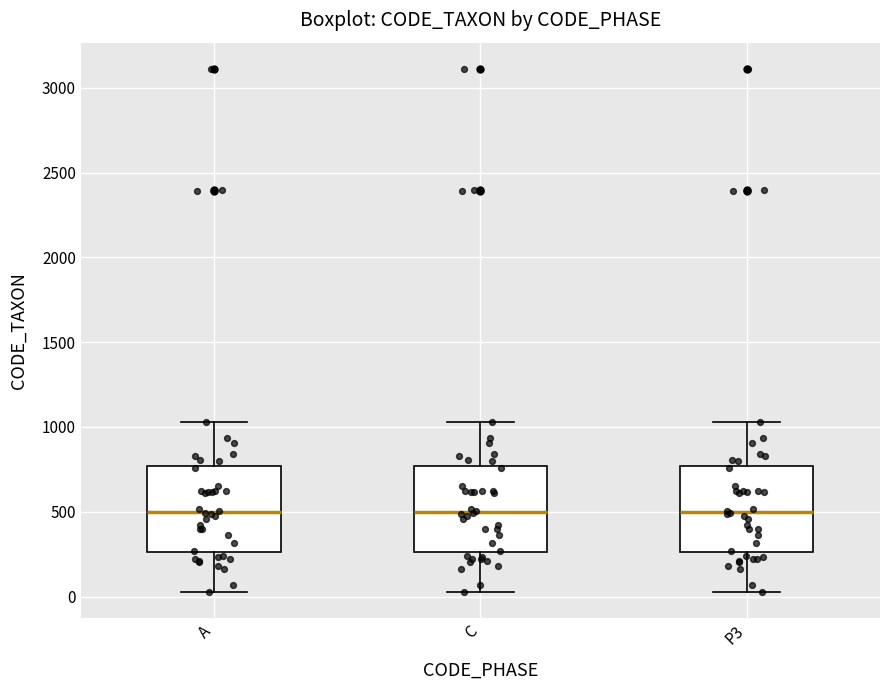

Reading left to right, transcribe this box plot: for each box, give where its median line is, the range the box spans, and where its two whiskers end, as read against the y-axis. The values are not printed on the chart, so give them approximately, as read against the axis.

A: median 500, box 250 to 750, whiskers 50 to 1050
C: median 500, box 250 to 750, whiskers 50 to 1050
P3: median 500, box 250 to 750, whiskers 50 to 1050